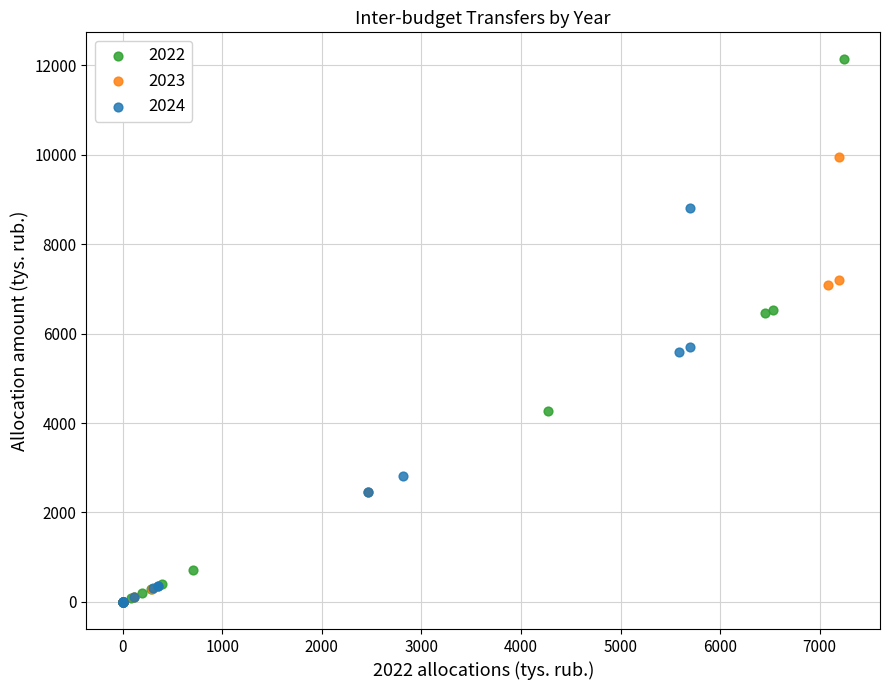

Which series has the widest spread of Y values?

2022